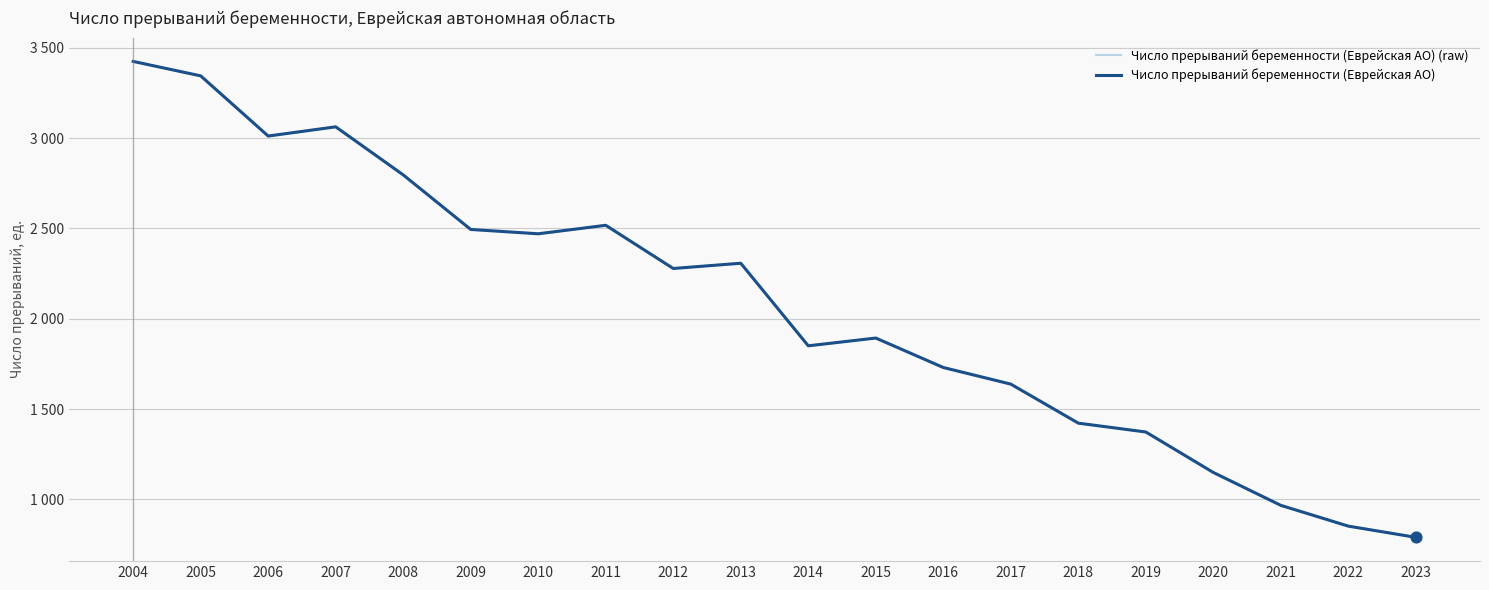

Does the chart have visible grid lines?

Yes